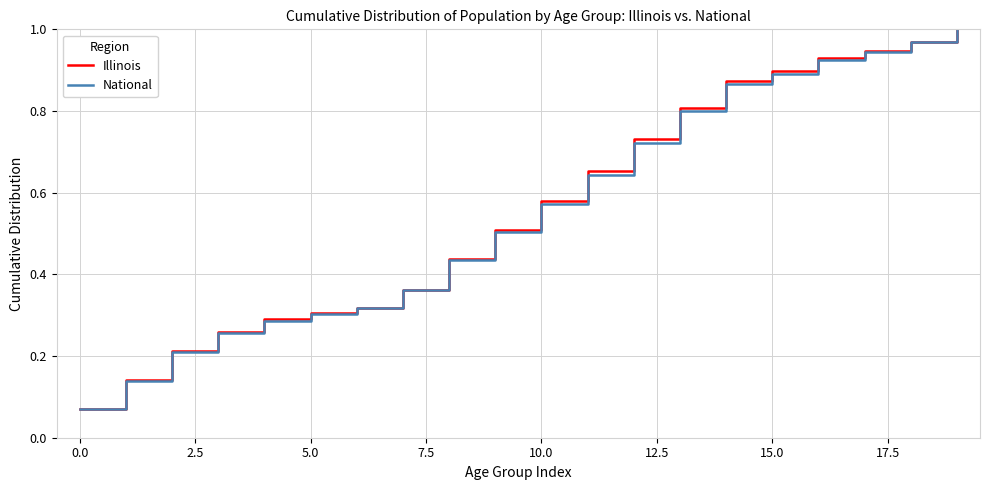

Which series has the largest range (max minus min)?

Illinois